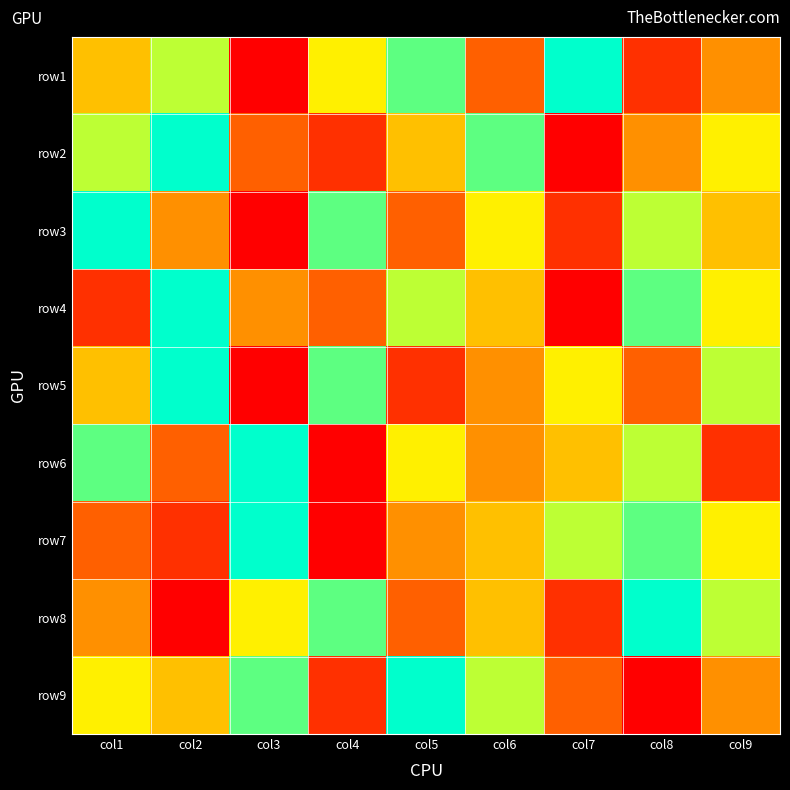

At which category is the sum across all series the highest?

col1